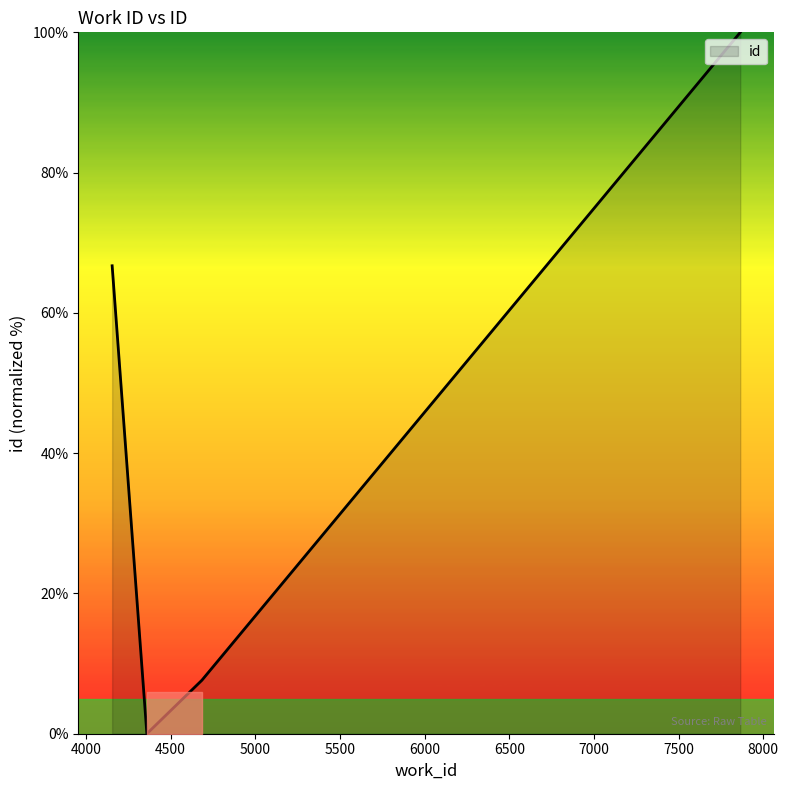

How many interior local valleys (lower than both neighbors) does the data have?

1